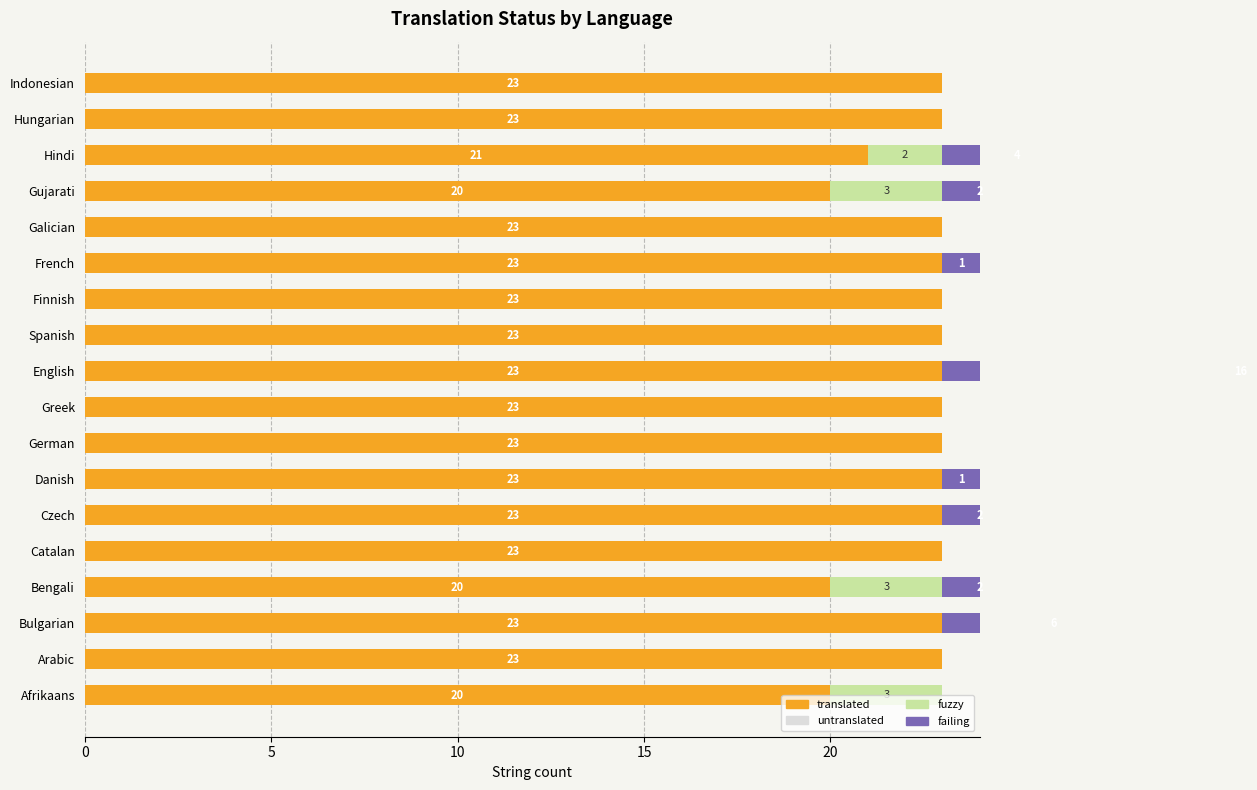

Reading left to right, extract all data points from this chart.

translated: 20.0	23.0	23.0	20.0	23.0	23.0	23.0	23.0	23.0	23.0	23.0	23.0	23.0	23.0	20.0	21.0	23.0	23.0
untranslated: 0.6	0.6	0.6	0.6	0.6	0.6	0.6	0.6	0.6	0.6	0.6	0.6	0.6	0.6	0.6	0.6	0.6	0.6
fuzzy: 3.0	0.0	0.0	3.0	0.0	0.0	0.0	0.0	0.0	0.0	0.0	0.0	0.0	0.0	3.0	2.0	0.0	0.0
failing: 0.0	0.0	6.0	2.0	0.0	2.0	1.0	0.0	0.0	16.0	0.0	0.0	1.0	0.0	2.0	4.0	0.0	0.0